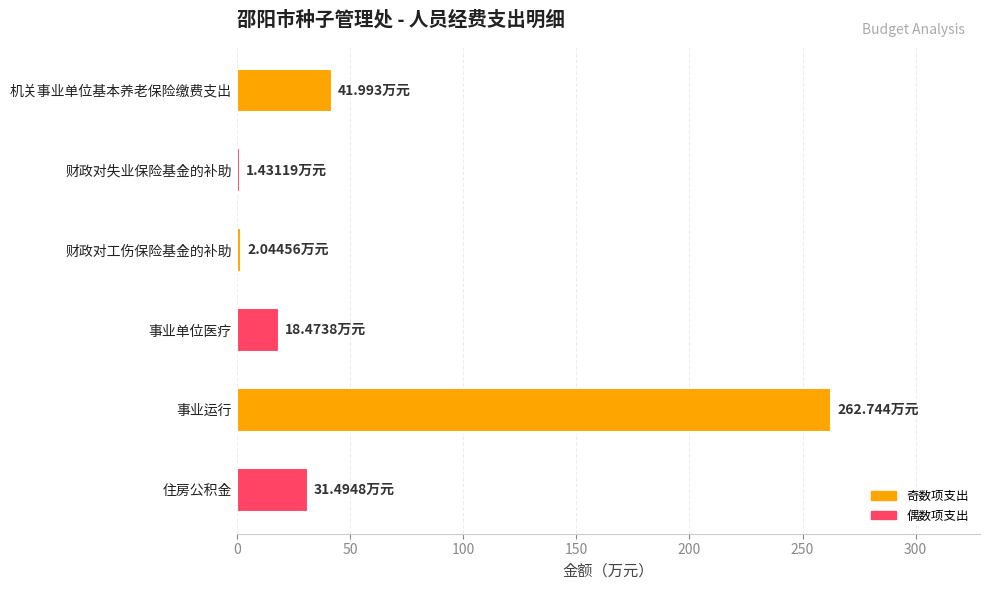

What is the difference between the maximum and second lowest values?

260.7